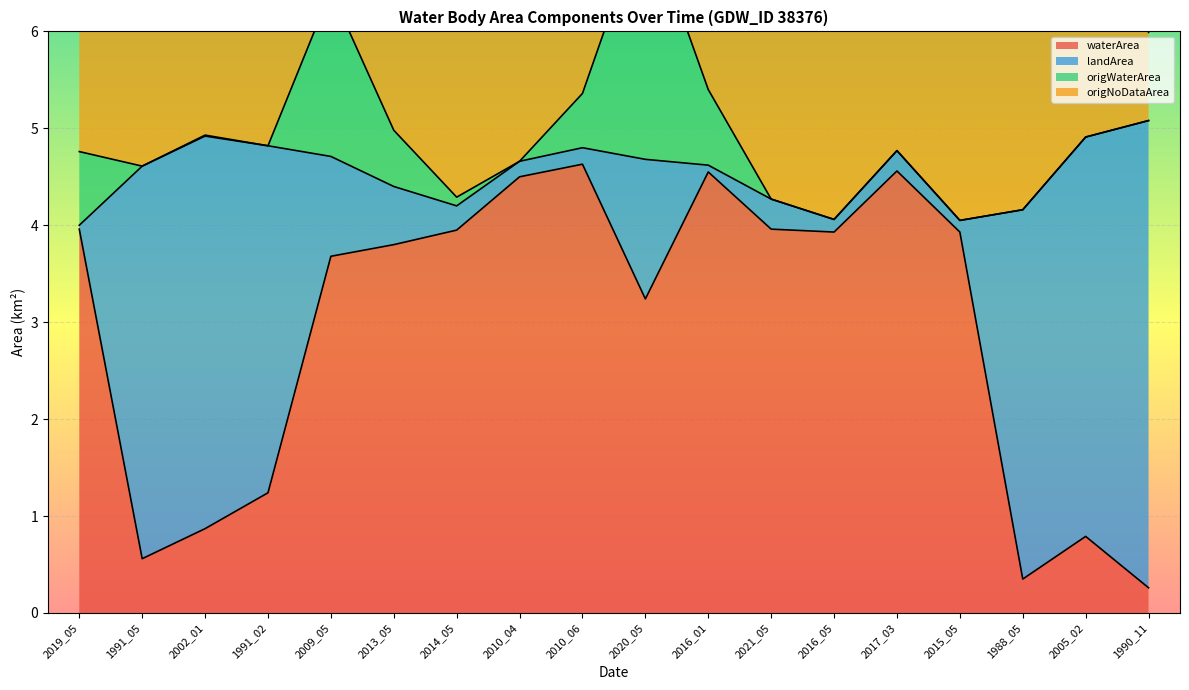

Reading right to left, transcribe all the data shown in this chart.

waterArea: 1990_11=0.3	2005_02=0.8	1988_05=0.3	2015_05=3.9	2017_03=4.6	2016_05=3.9	2021_05=4.0	2016_01=4.5	2020_05=3.2	2010_06=4.6	2010_04=4.5	2014_05=4.0	2013_05=3.8	2009_05=3.7	1991_02=1.2	2002_01=0.9	1991_05=0.6	2019_05=4.0
landArea: 1990_11=4.8	2005_02=4.1	1988_05=3.8	2015_05=0.1	2017_03=0.2	2016_05=0.1	2021_05=0.3	2016_01=0.1	2020_05=1.4	2010_06=0.2	2010_04=0.2	2014_05=0.2	2013_05=0.6	2009_05=1.0	1991_02=3.6	2002_01=4.0	1991_05=4.0	2019_05=0.0
origWaterArea: 1990_11=0.0	2005_02=0.0	1988_05=0.0	2015_05=0.0	2017_03=0.0	2016_05=0.0	2021_05=0.0	2016_01=0.8	2020_05=2.5	2010_06=0.6	2010_04=0.0	2014_05=0.1	2013_05=0.6	2009_05=1.7	1991_02=0.0	2002_01=0.0	1991_05=0.0	2019_05=0.8
origNoDataArea: 1990_11=0.9	2005_02=5.1	1988_05=5.1	2015_05=5.1	2017_03=5.1	2016_05=5.1	2021_05=5.1	2016_01=4.3	2020_05=1.2	2010_06=4.3	2010_04=4.9	2014_05=5.0	2013_05=3.9	2009_05=2.4	1991_02=4.8	2002_01=2.4	1991_05=2.5	2019_05=4.3